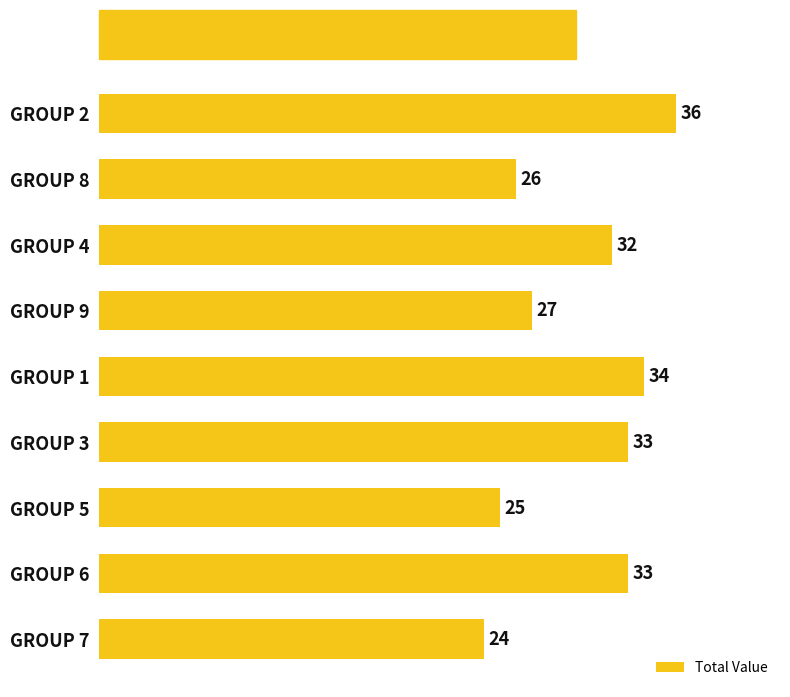

What is the ratio of the value at GROUP 2 to the value at GROUP 3?

1.1